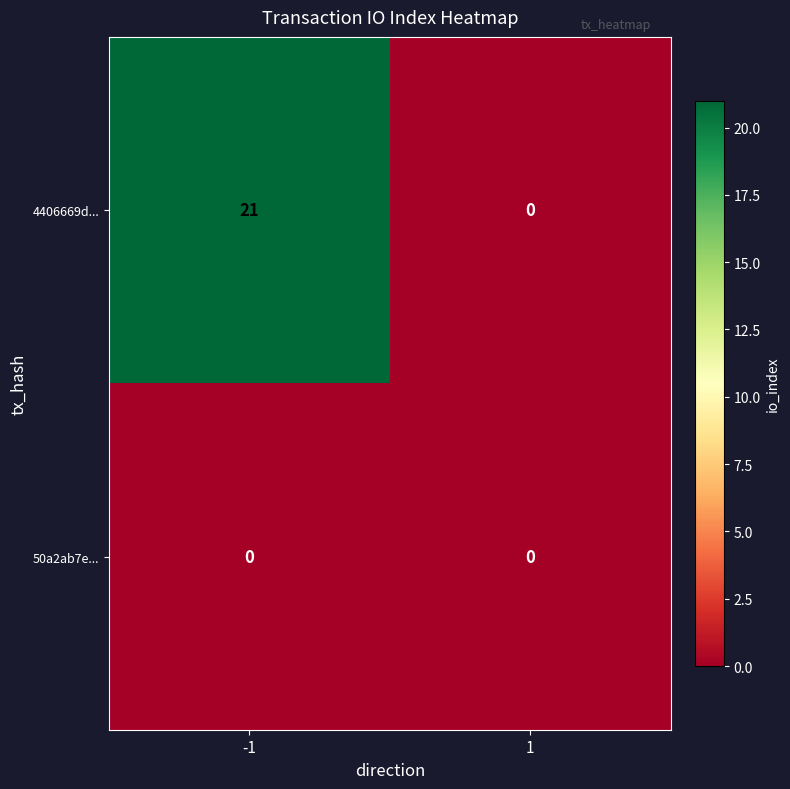

Reading left to right, extract all data points from this chart.

4406669d...: 21	0
50a2ab7e...: 0	0